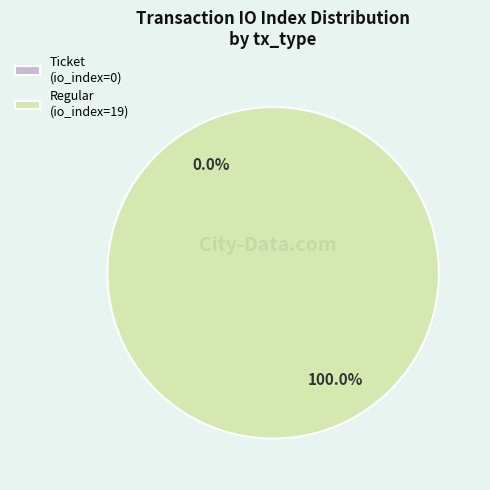

Which category accounts for the majority?

Regular (io_index=19)